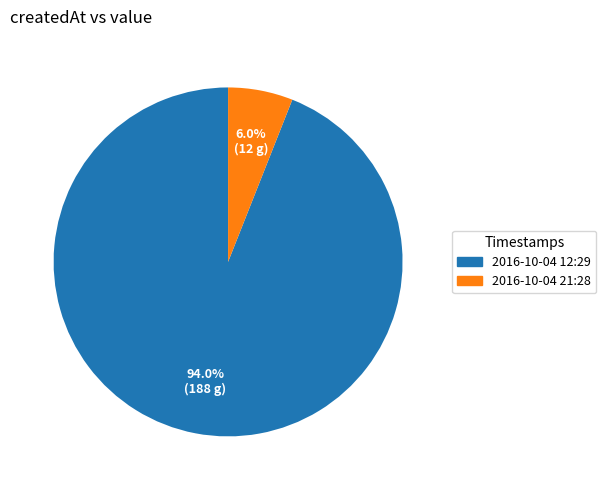

Combined, what portion of the pie is 2016-10-04 12:29 and 2016-10-04 21:28?

100.0%